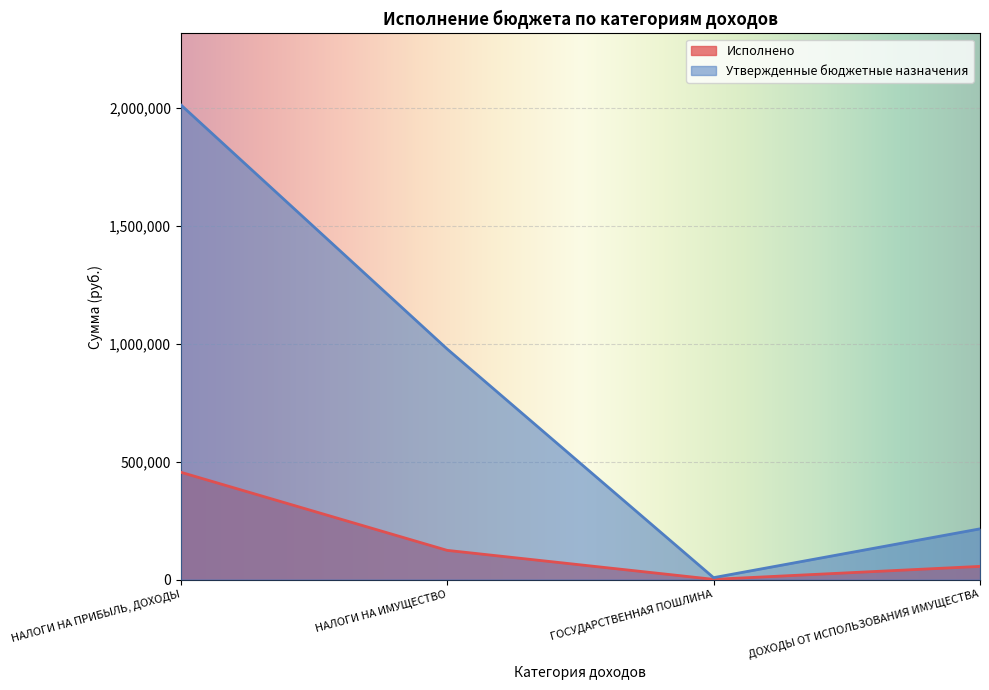

What are all the series names shown in the legend?

Исполнено, Утвержденные бюджетные назначения